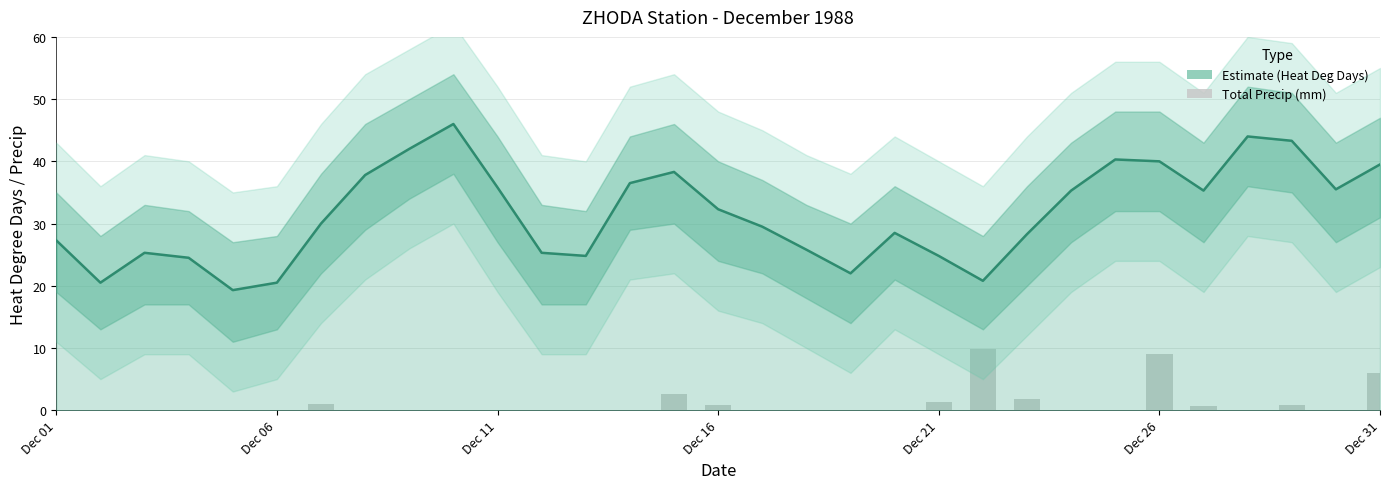

What is the difference between the maximum and minimum values in the Total Precip (mm) series?

9.8